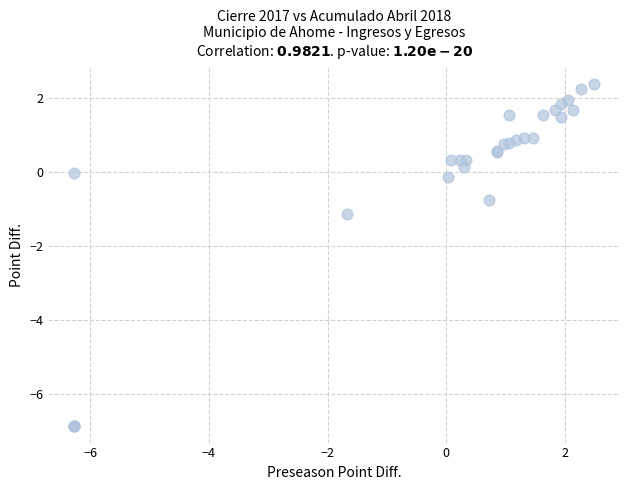

What Y value in the scatter plot is closest to -2?

-1.1